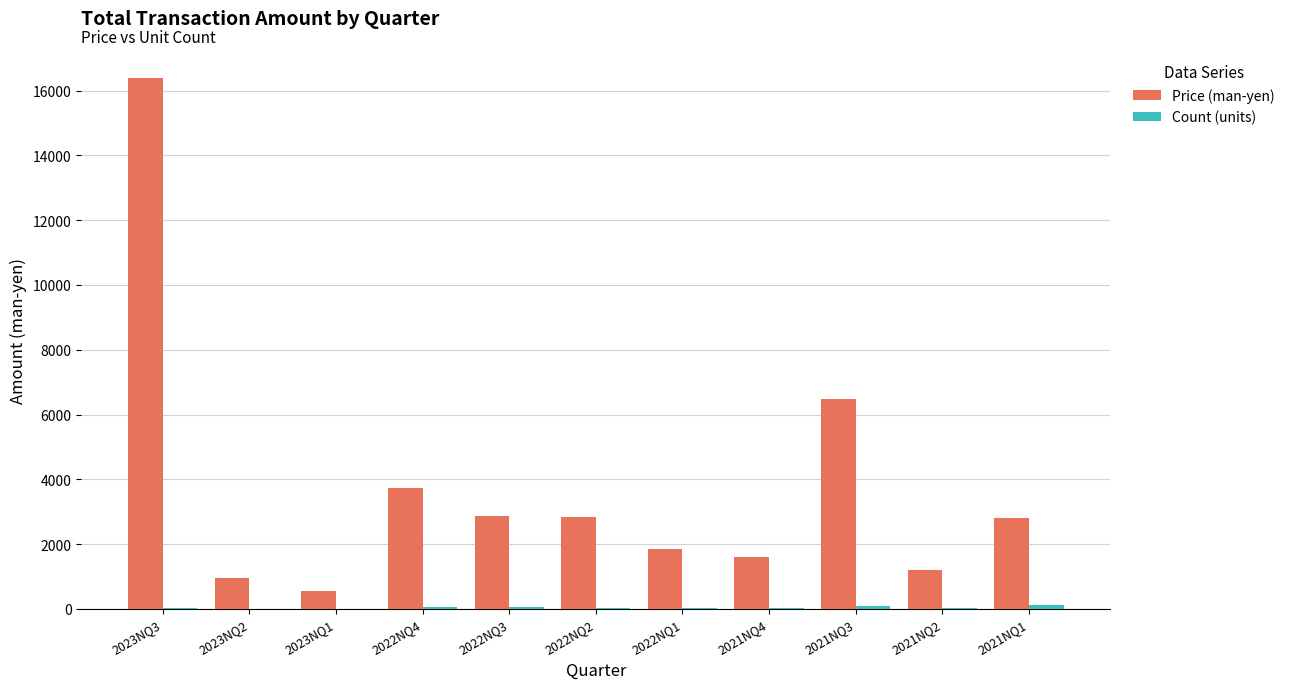

What is the sum of all Price (man-yen) values?

41220